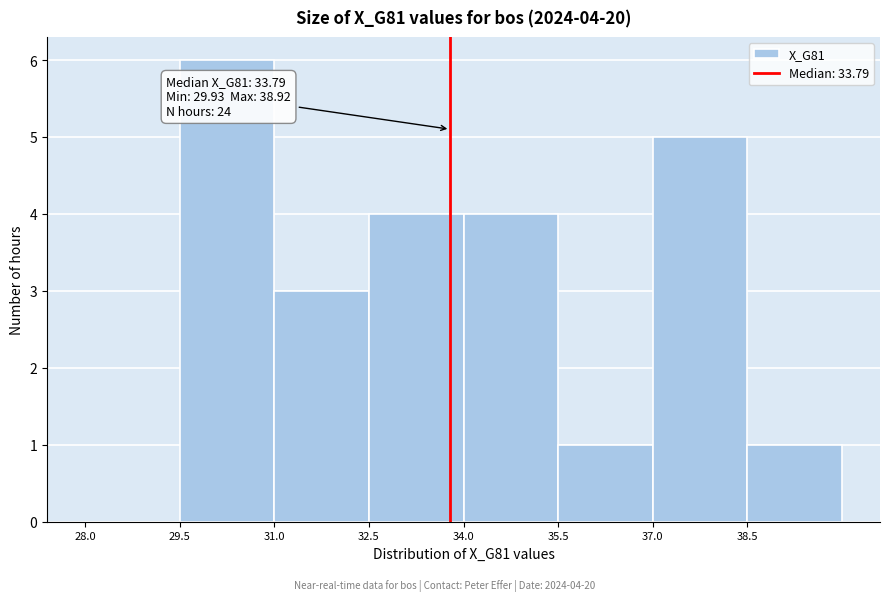

Which range on the x-axis has the tallest bar?

29.5 to 31.0